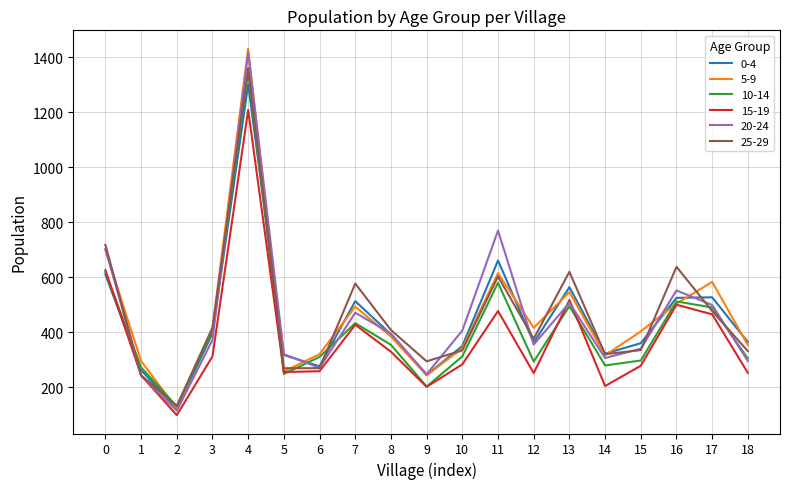

What is the spread (max minus min) of values at 6?

62